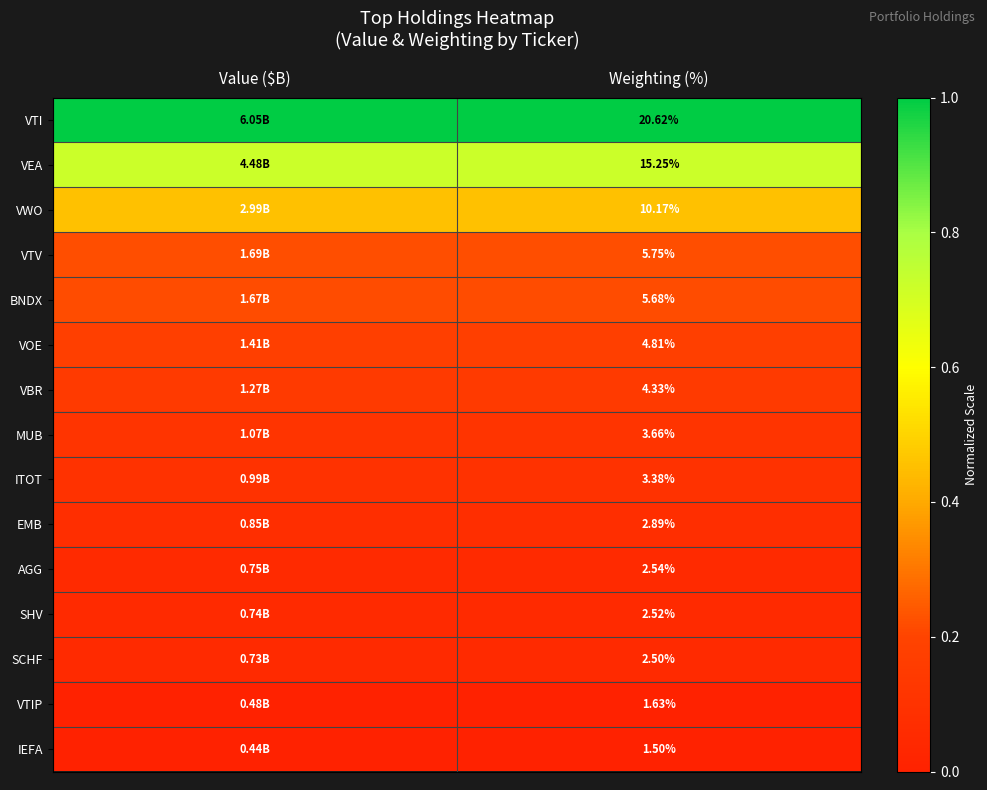

Which has a higher value, Weighting (%) or Value ($B)?

Weighting (%)